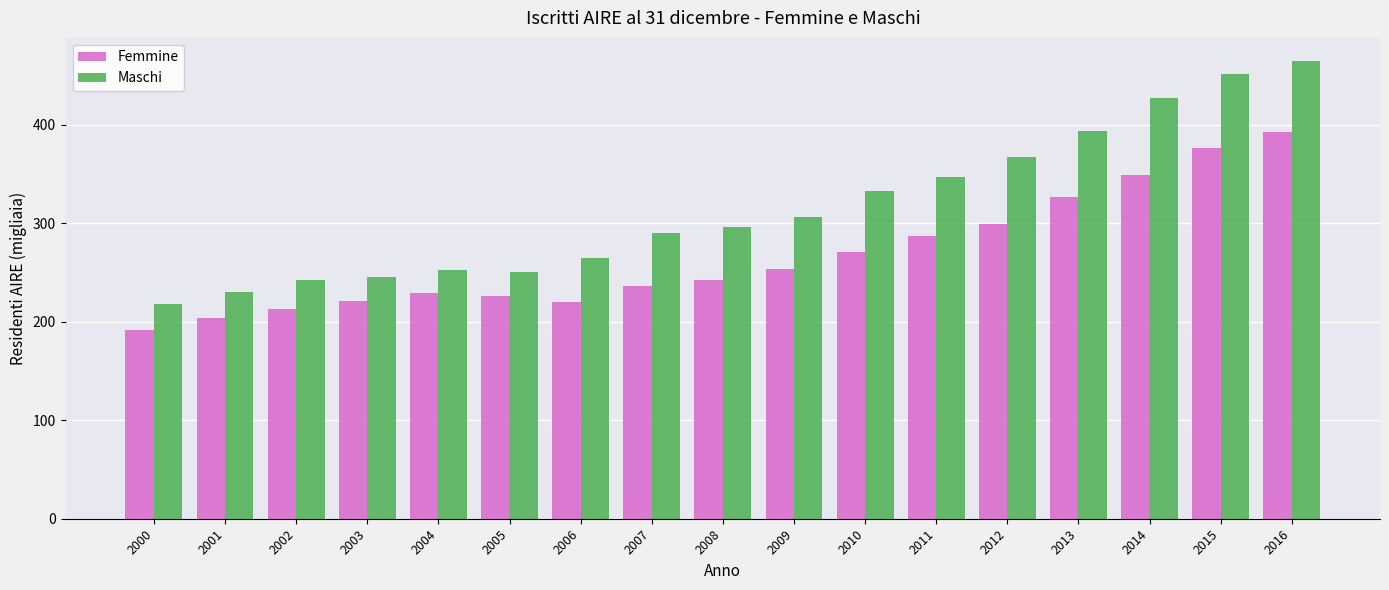

Which series changed the most between 2006 and 2009?

Maschi